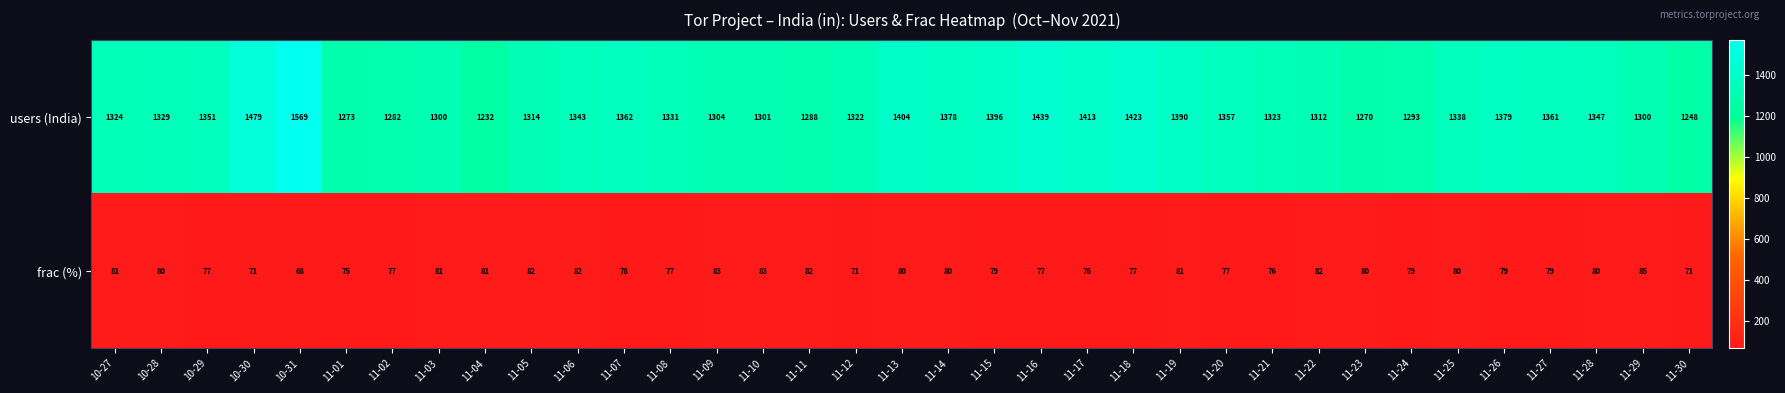

Which category has the highest value across all series?

10-31